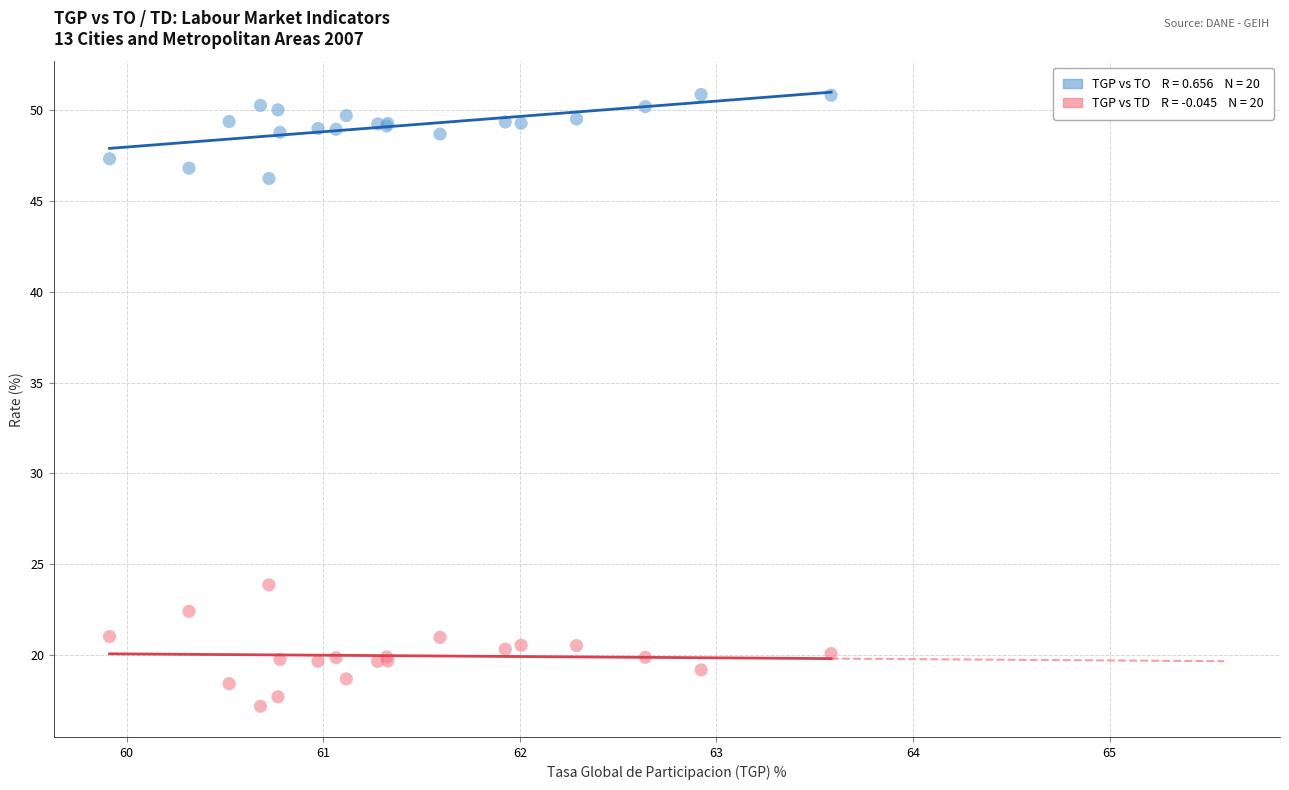

Across all series, what Y value is closest to 34?

23.9